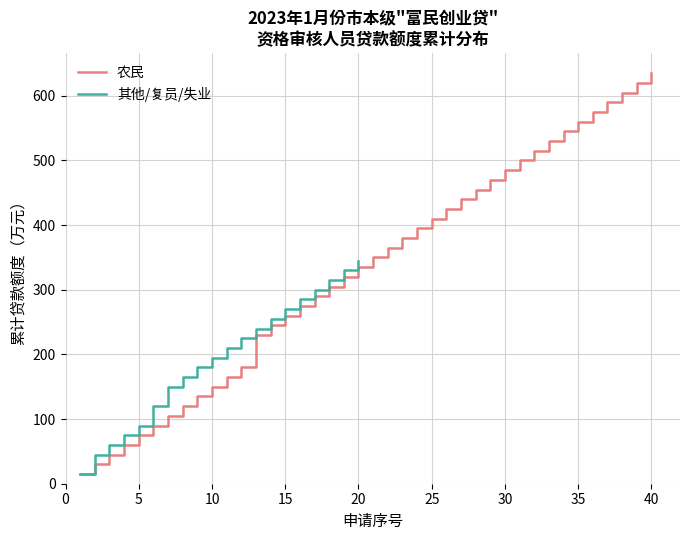

What is the maximum value for 其他/复员/失业?

345